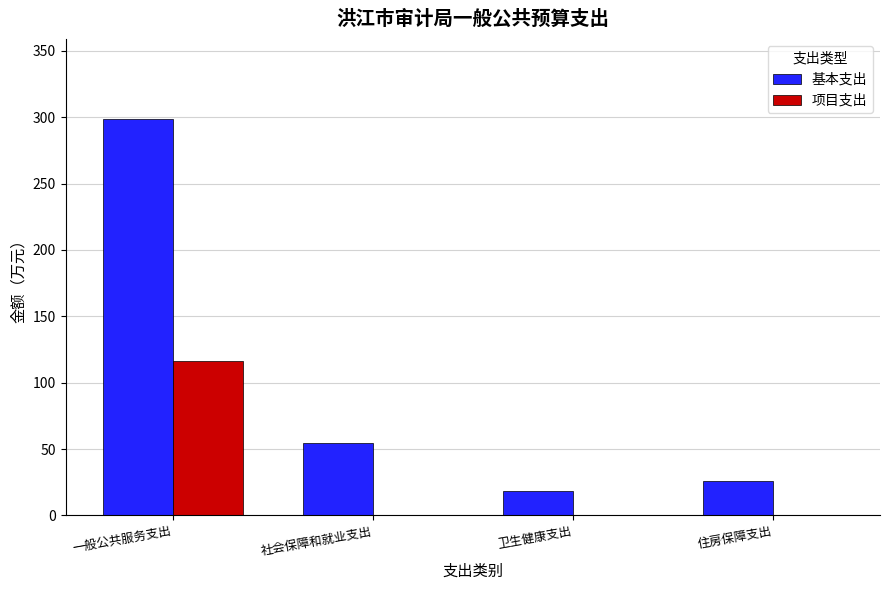

Read the 基本支出 value at 卫生健康支出.

18.6